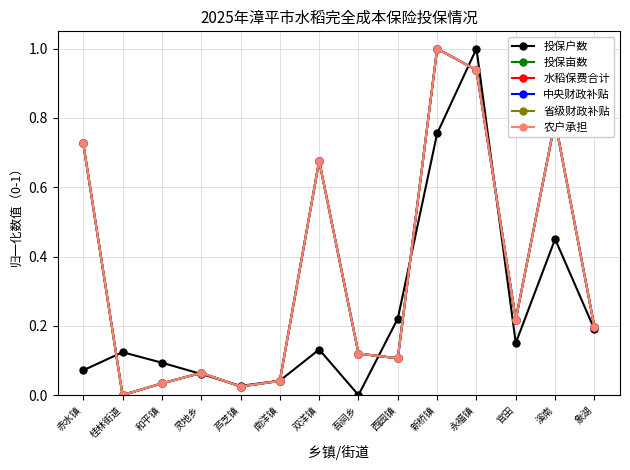

Read the 农户承担 value at 西园镇.

0.1